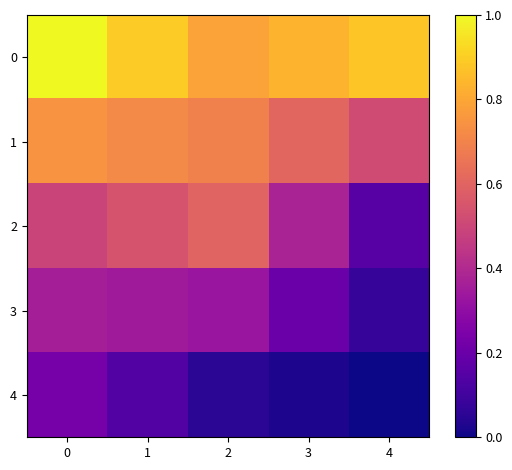

How many data points does each series have?

5